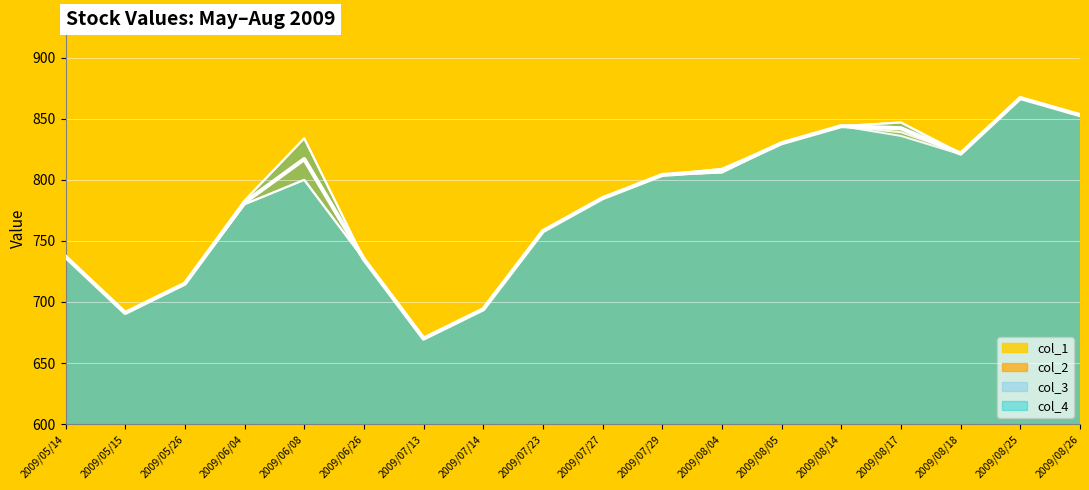

Is it true that the value at 2009/08/04 is 807.5?

True